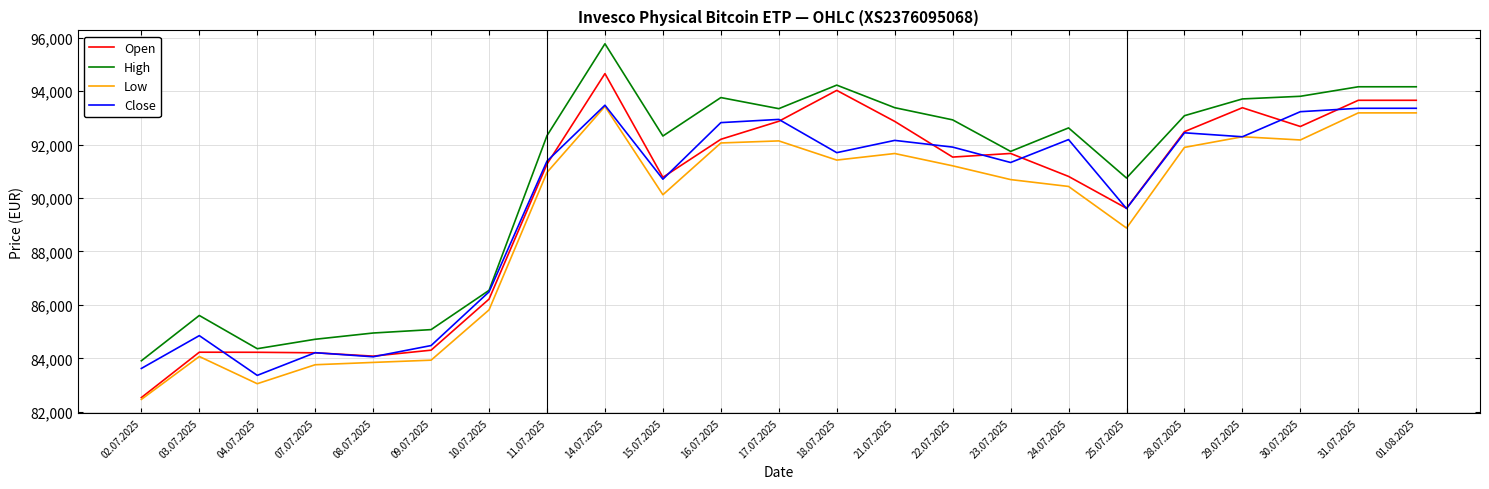

At which category is the sum across all series the highest?

14.07.2025